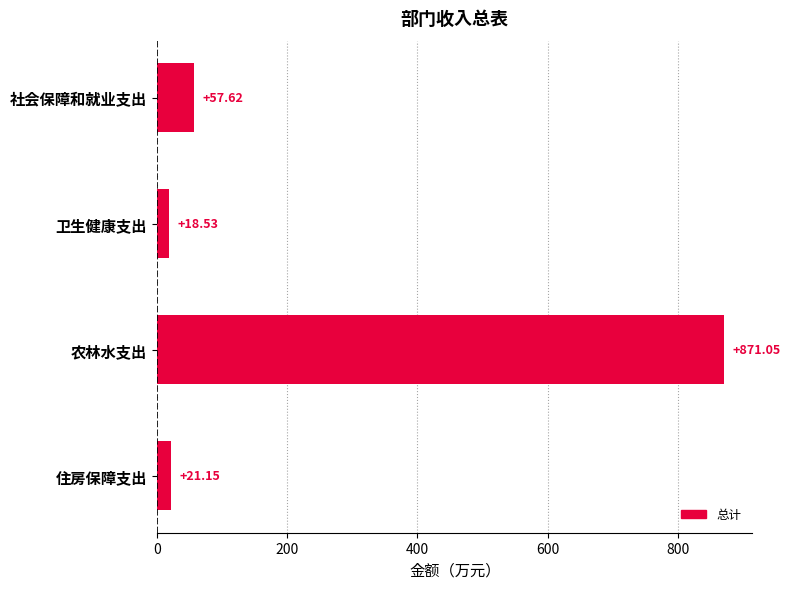

Which label corresponds to the smallest value in the chart?

卫生健康支出